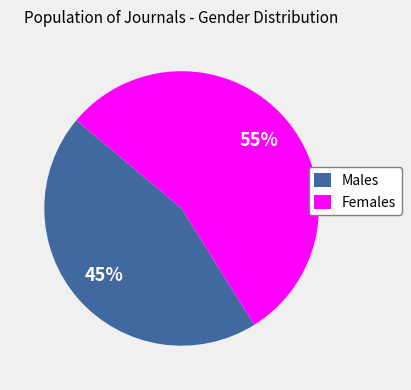

Is it true that Females is 63% of the pie?

False